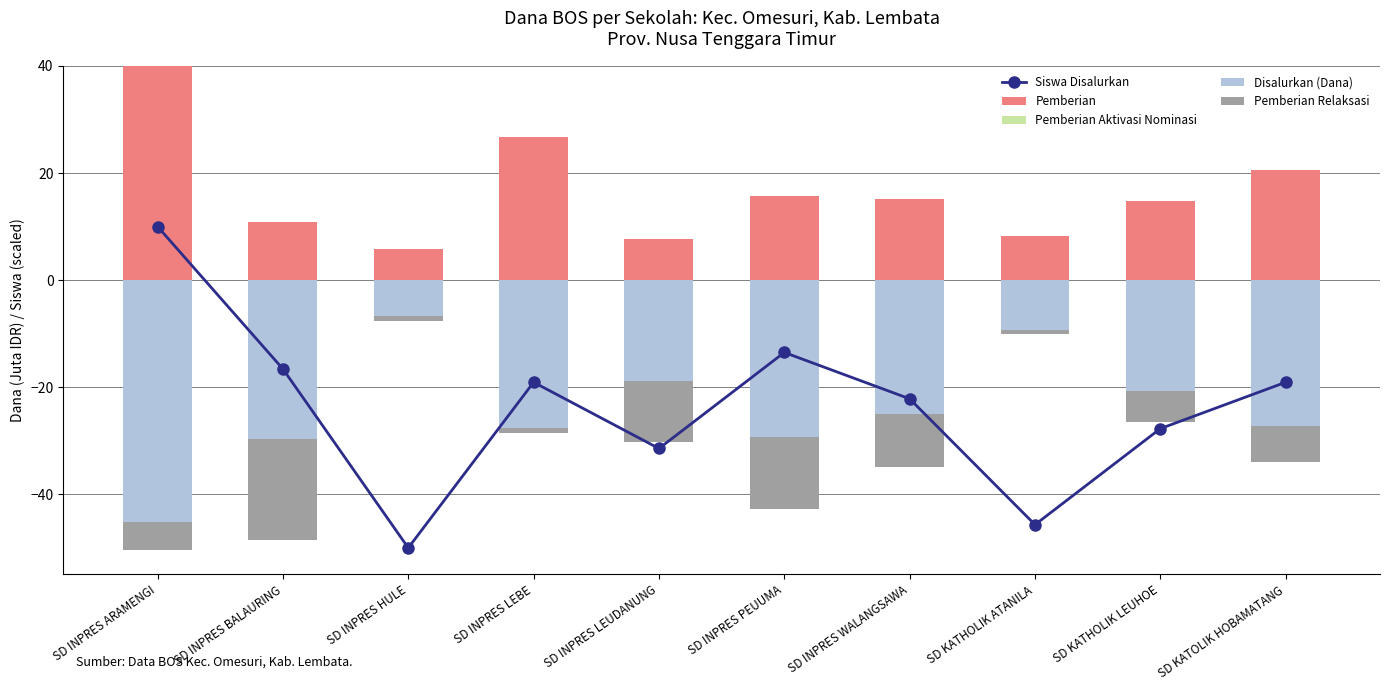

At SD KATHOLIK LEUHOE, list the series in order from smallest to largest.

Siswa Disalurkan, Disalurkan (Dana), Pemberian Relaksasi, Pemberian Aktivasi Nominasi, Pemberian